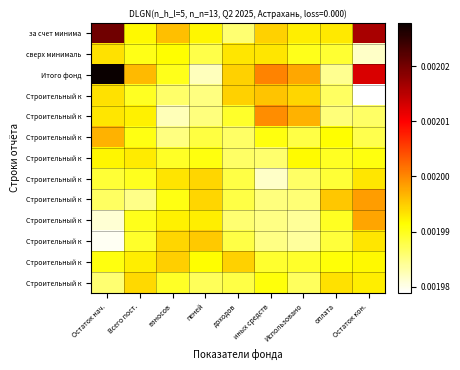

Between Всего пост. and оплата, which is larger?

оплата